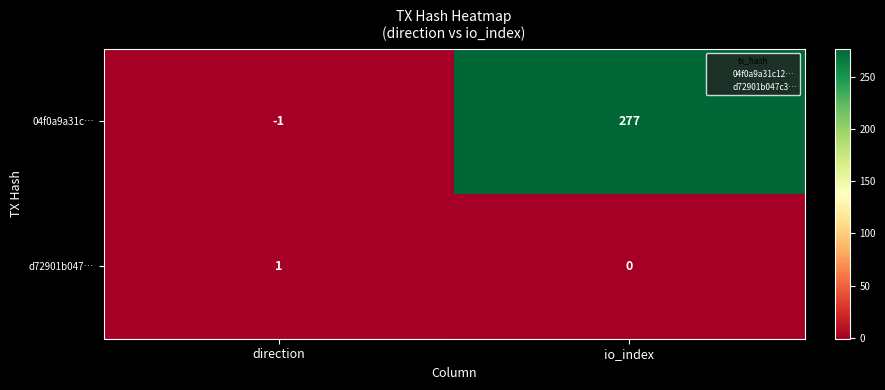

True or false: 04f0a9a31c… has a value of -1 at direction.

True